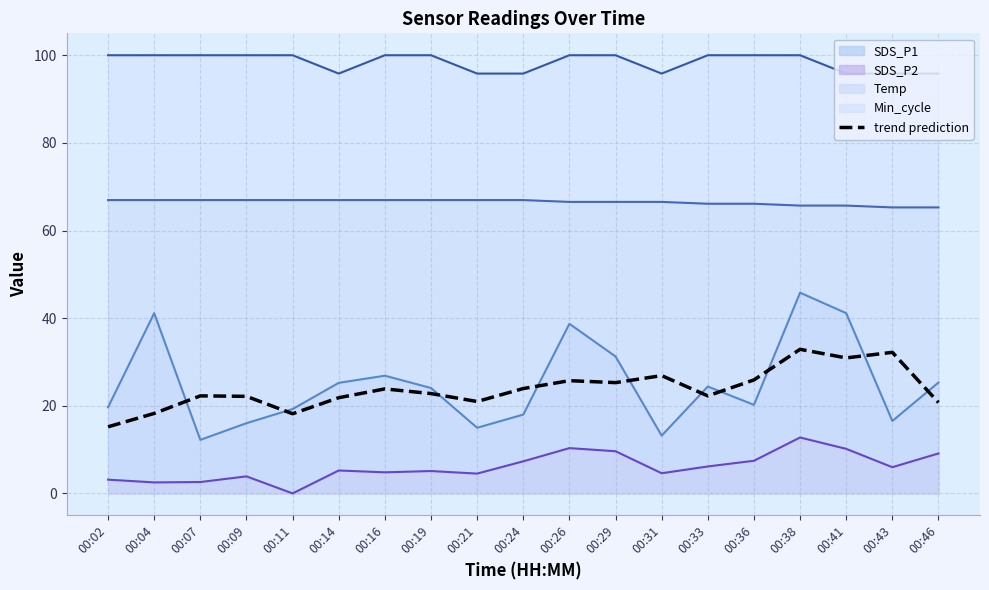

True or false: the data has more than 0 interior local peaks.

True